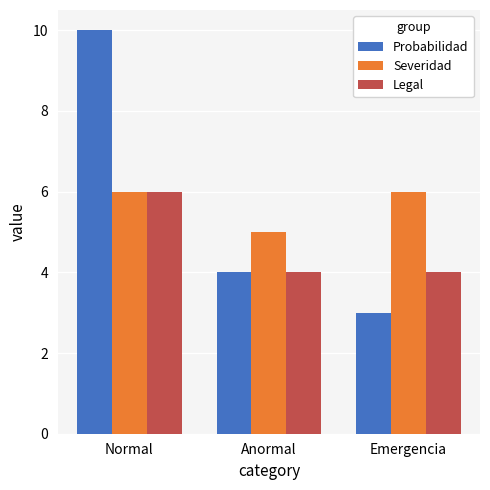

What is the label of the 2nd bar from the right?

Anormal